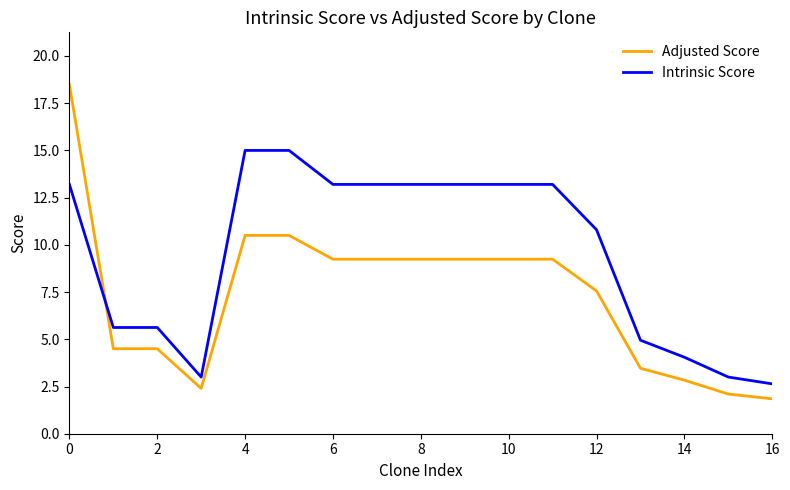

What is the difference between the maximum and second lowest values in the Intrinsic Score series?

12.0